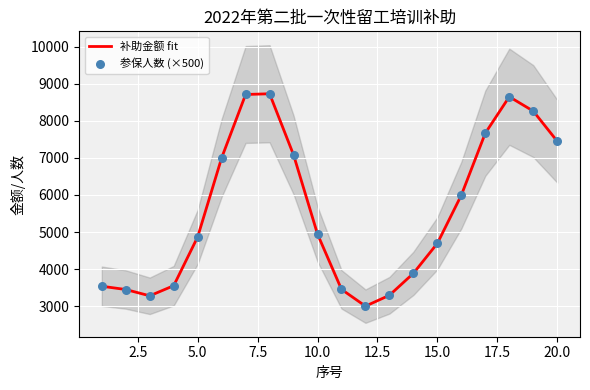

At how many categories does at least one series exceed 7494?

5